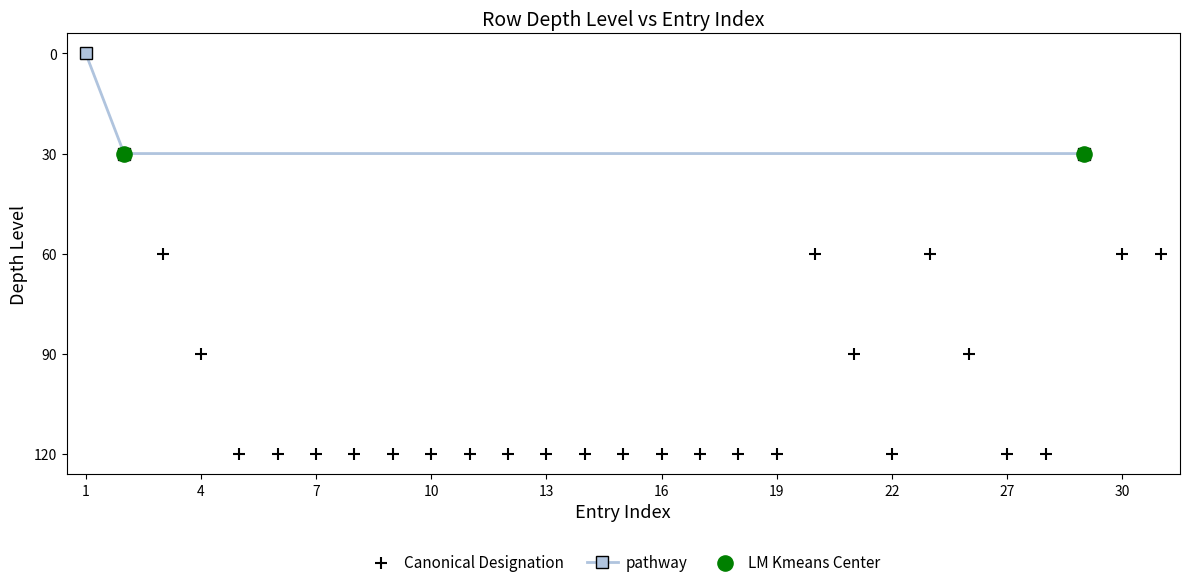

Which has a higher value, 26 or 13?

13